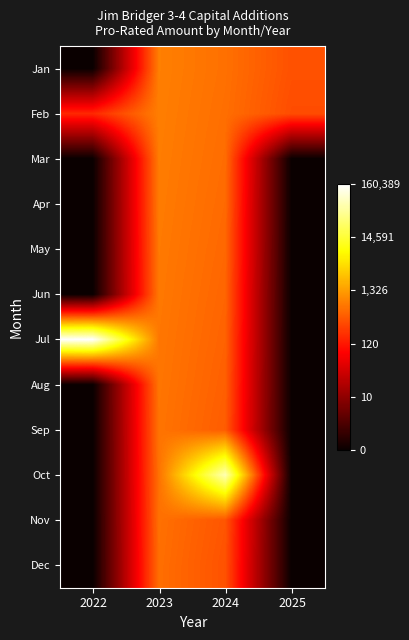

Which series changed the most between 2024 and 2025?

Oct